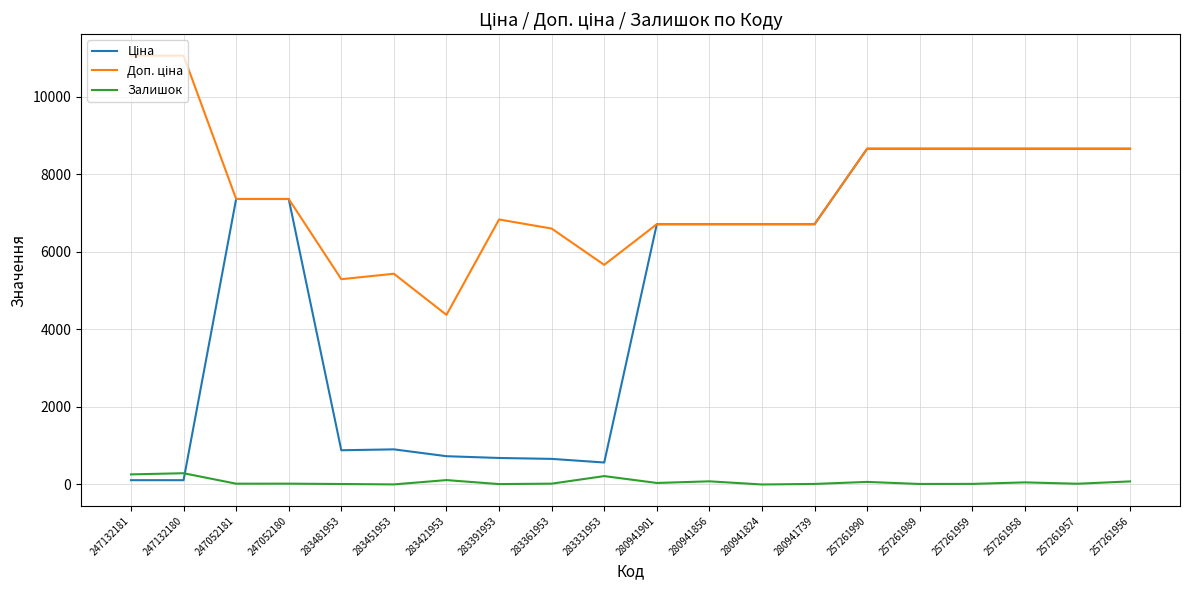

At 257261989, list the series in order from largest to smallest.

Ціна, Доп. ціна, Залишок